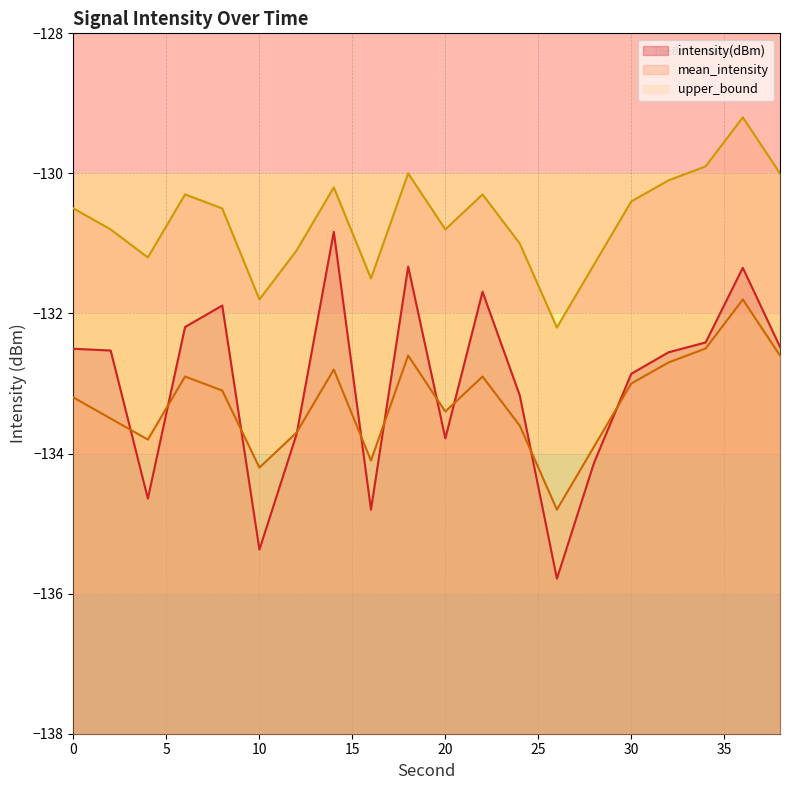

True or false: intensity(dBm) and mean_intensity intersect in this chart.

True